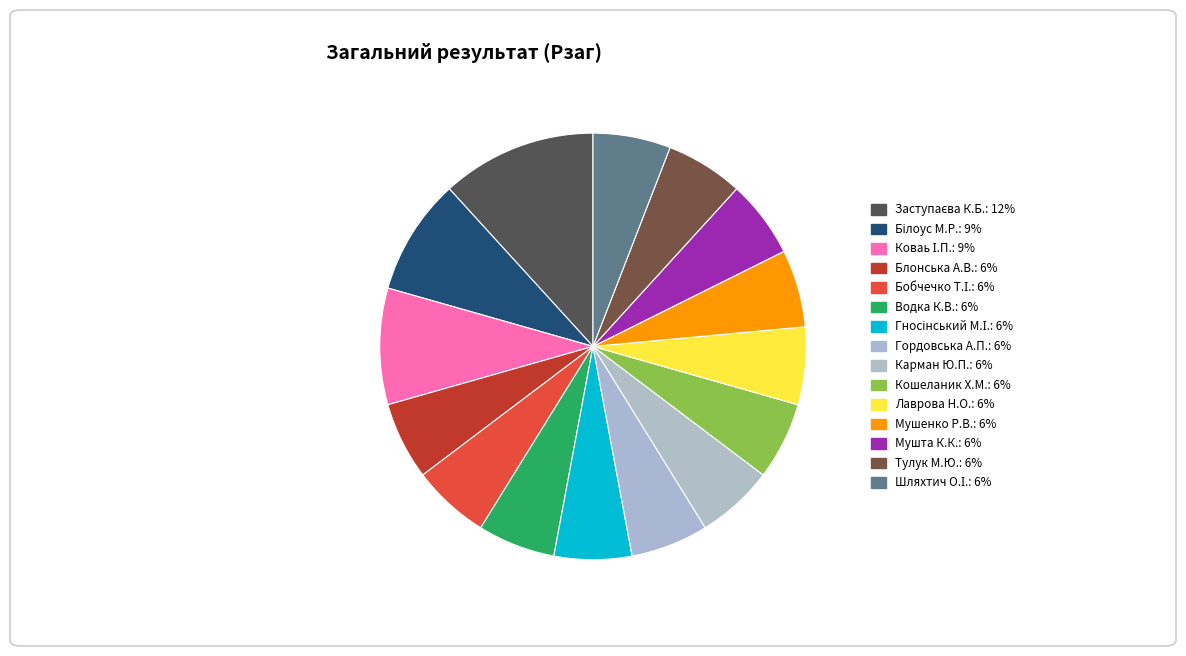

Which slice is the smallest?

Блонська Анастасія Вікторівна